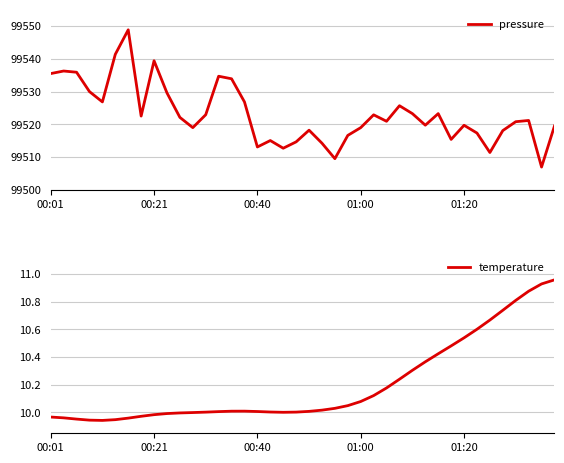

Is it true that pressure equals 59849.7 at 00:21?

False